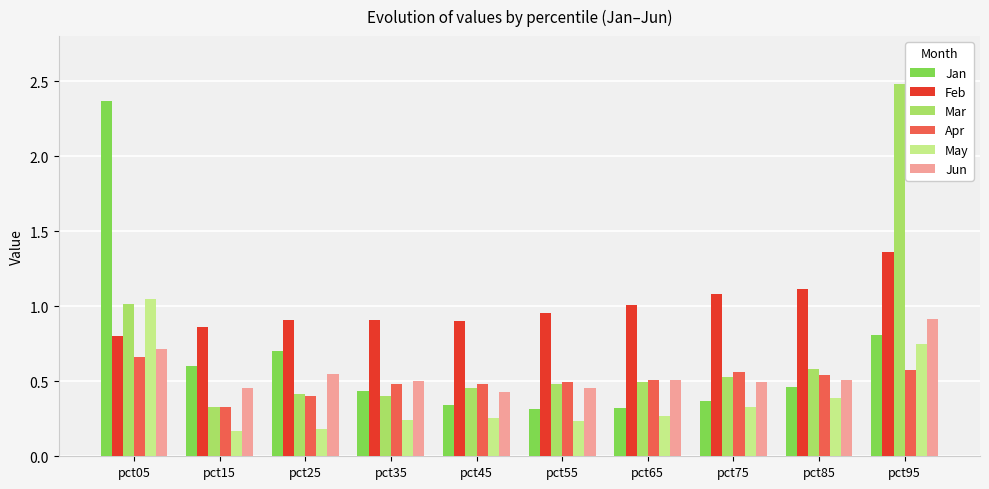

The Feb series shows 1.3 at pct35. True or false?

False